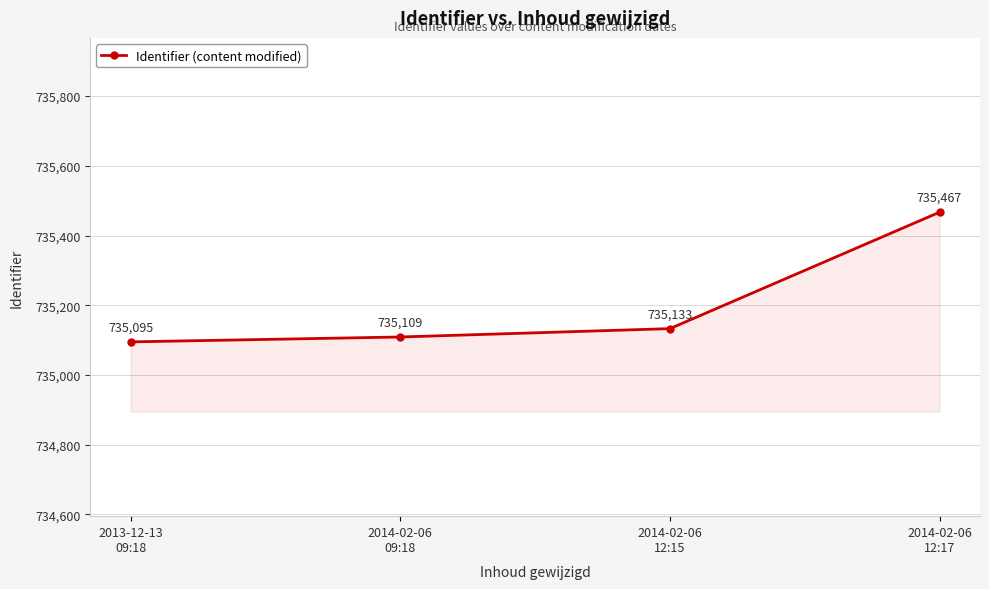

The chart shows a value of 1060508 at 2014-02-06
09:18. True or false?

False